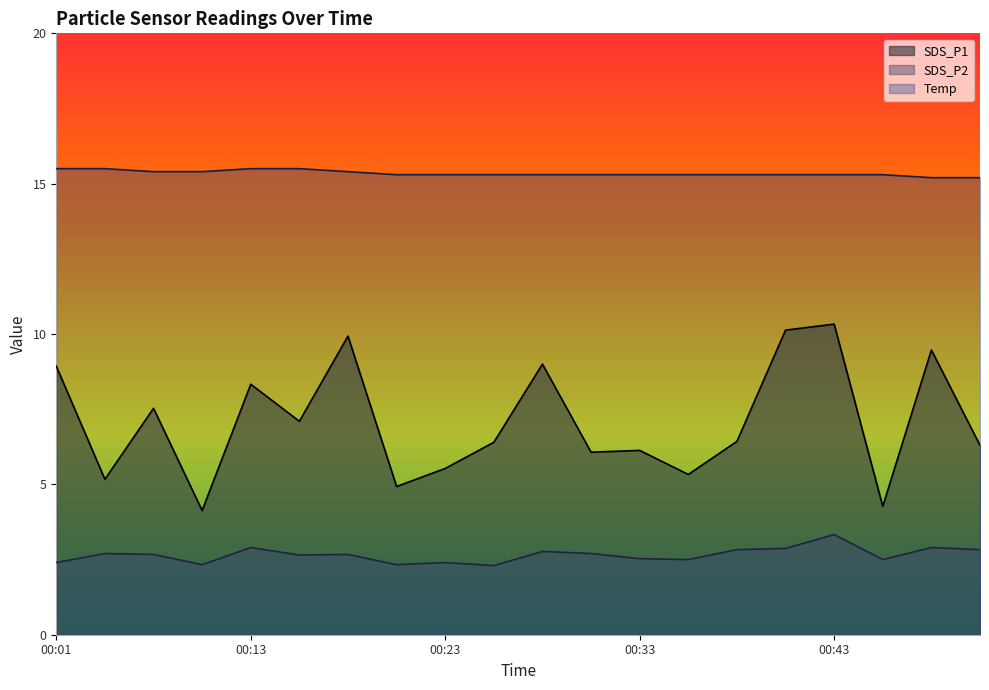

Which series has the largest total across all categories?

Temp